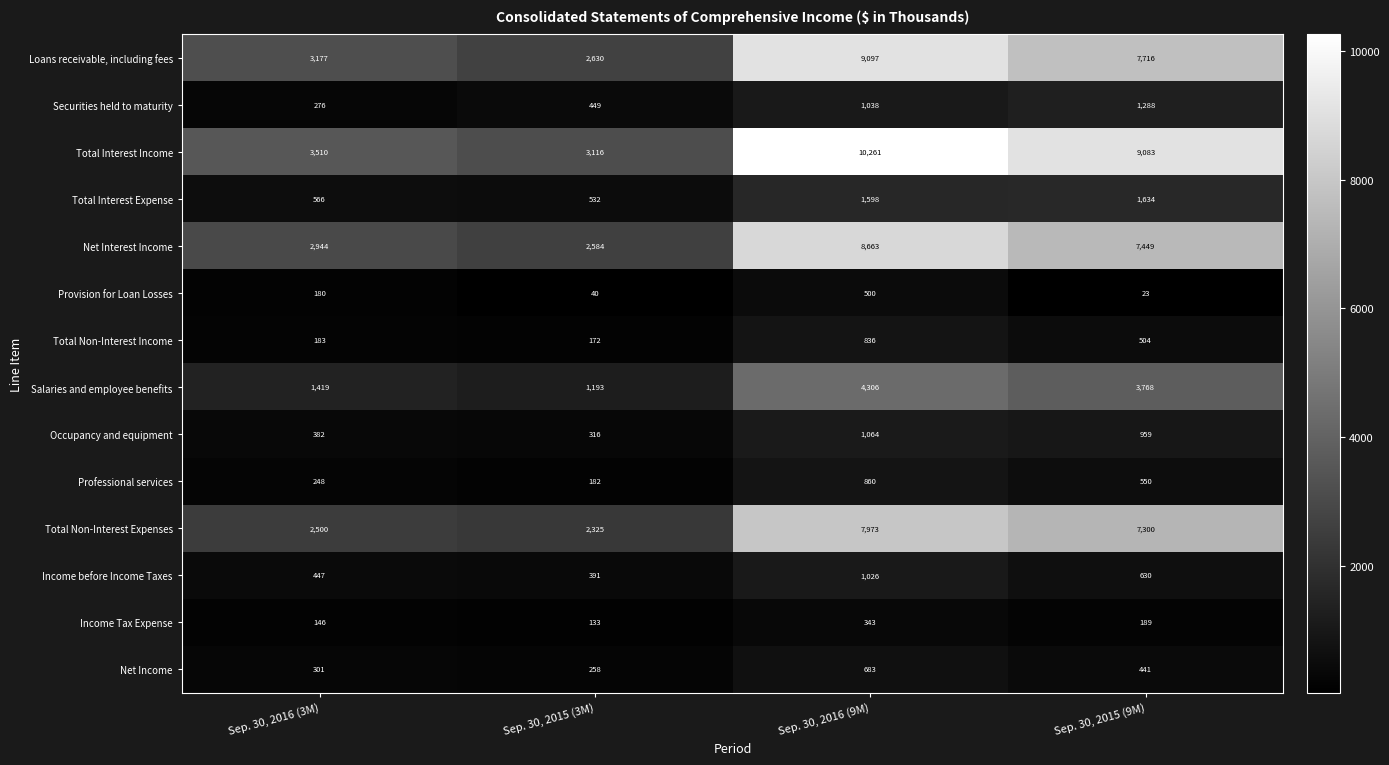

Which series has the largest total across all categories?

Total Interest Income